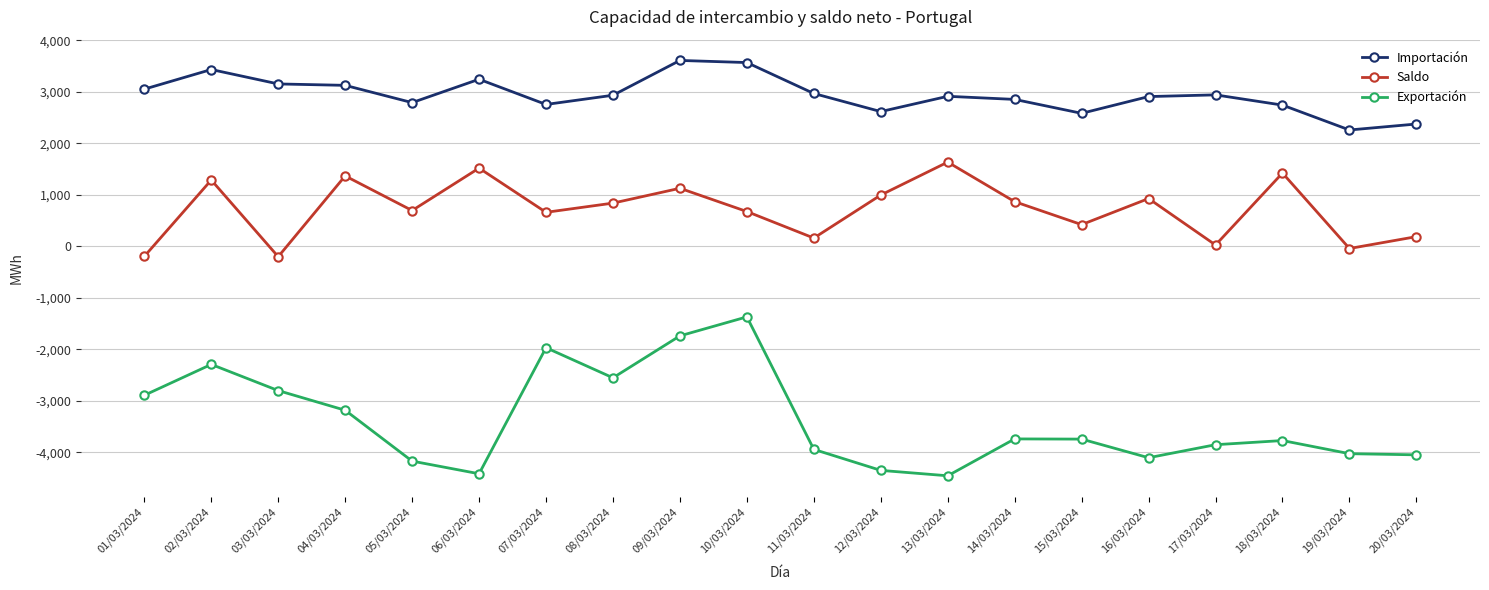

True or false: Exportación and Saldo intersect in this chart.

False